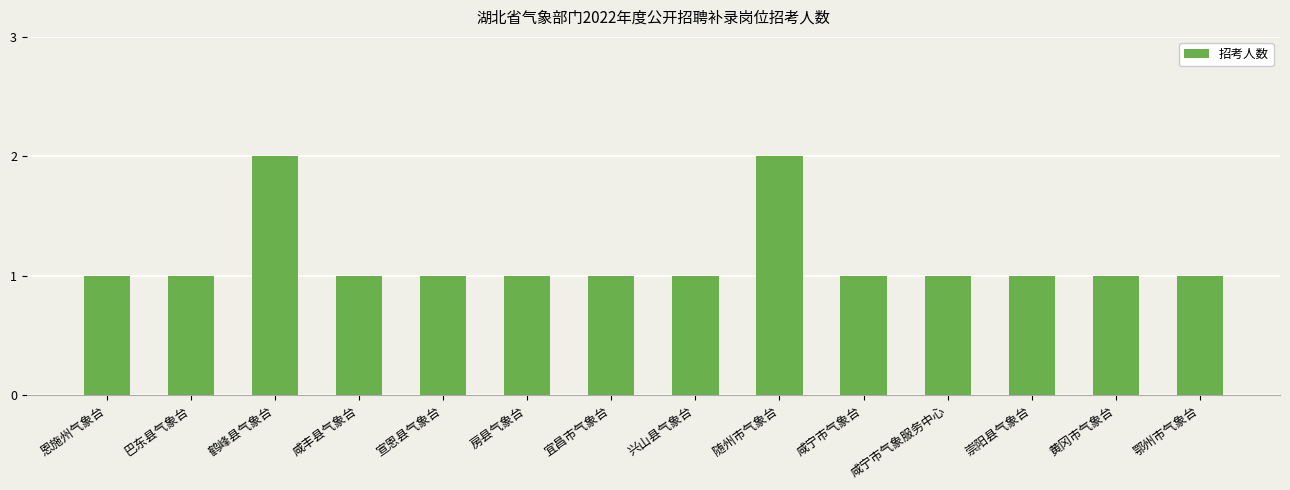

What is the sum of all values?

16